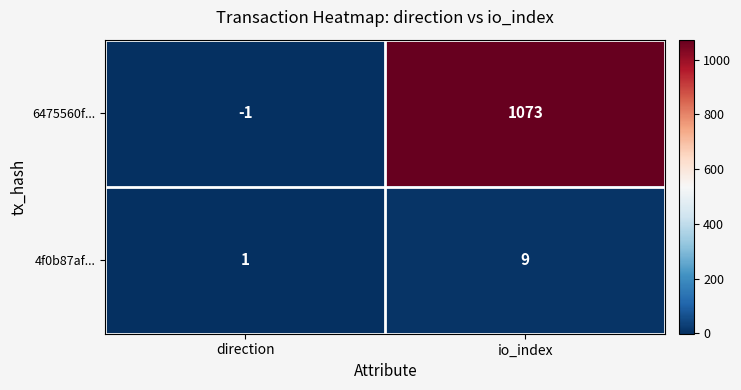

Reading left to right, list all the values displayed in this chart.

6475560f...: -1	1073
4f0b87af...: 1	9